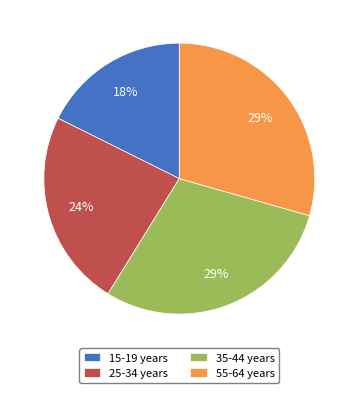

To the nearest percent, what is the difference between the 15-19 years and 25-34 years slice percentages?

6%